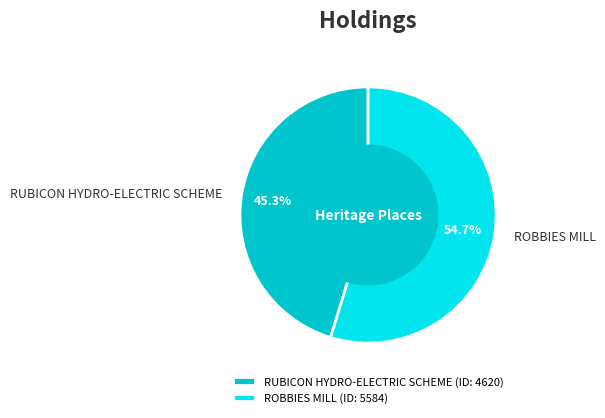

Is there any slice that represents more than half of the pie?

Yes